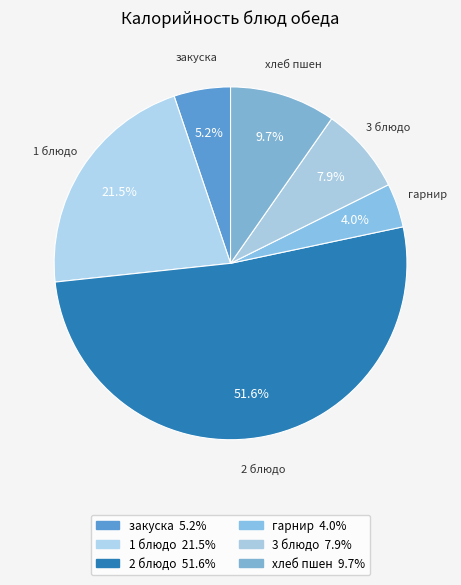

Does 3 блюдо account for over 50% of the chart?

No